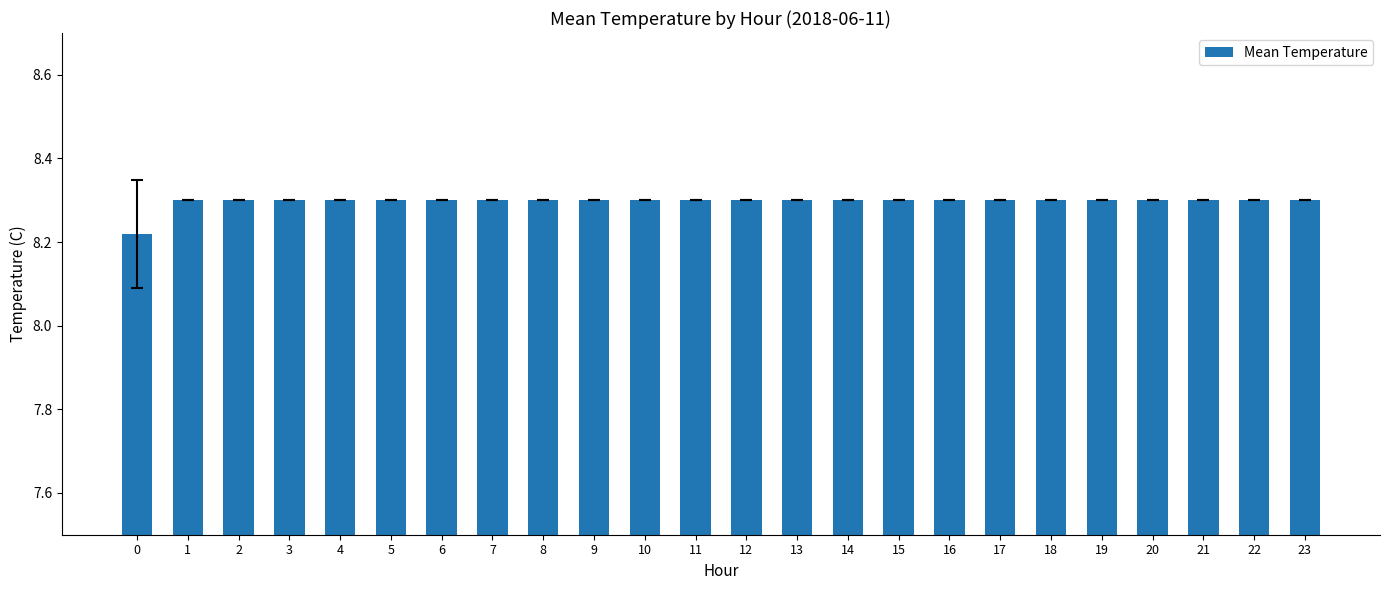

What is the average value?

8.3